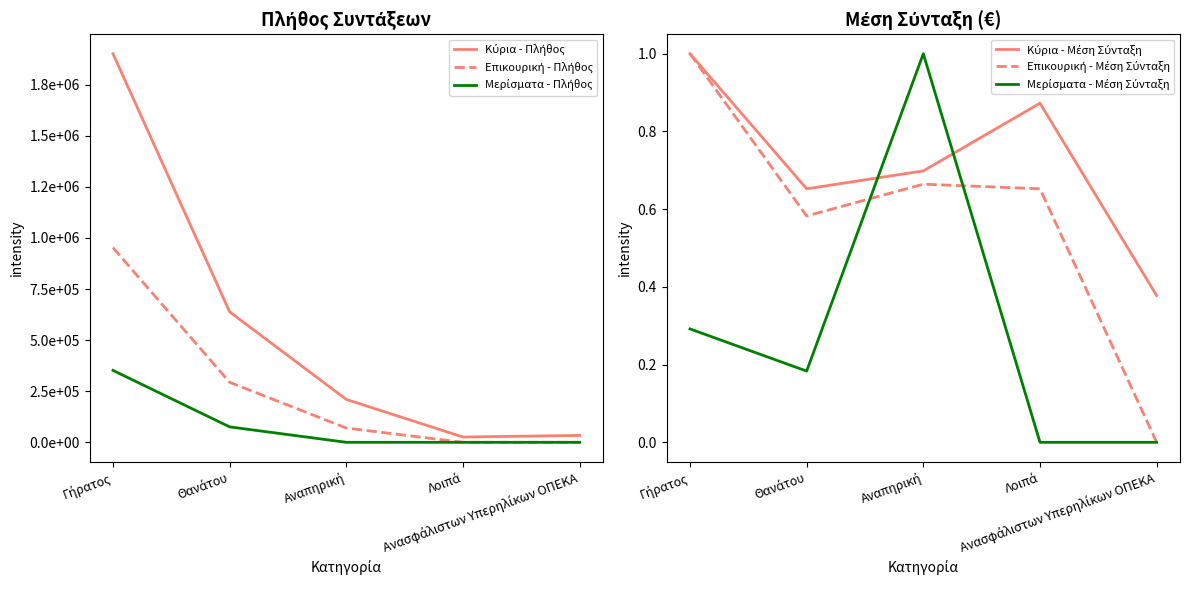

Reading right to left, list all the values displayed in this chart.

Κύρια - Πλήθος: 33815.0	25885.0	209779.0	638351.0	1901912.0
Επικουρική - Πλήθος: 0.0	1.0	69880.0	293631.0	952843.0
Μερίσματα - Πλήθος: 0.0	0.0	16.0	75521.0	352000.0
Κύρια - Μέση Σύνταξη: 0.4	0.9	0.7	0.7	1.0
Επικουρική - Μέση Σύνταξη: 0.0	0.7	0.7	0.6	1.0
Μερίσματα - Μέση Σύνταξη: 0.0	0.0	1.0	0.2	0.3